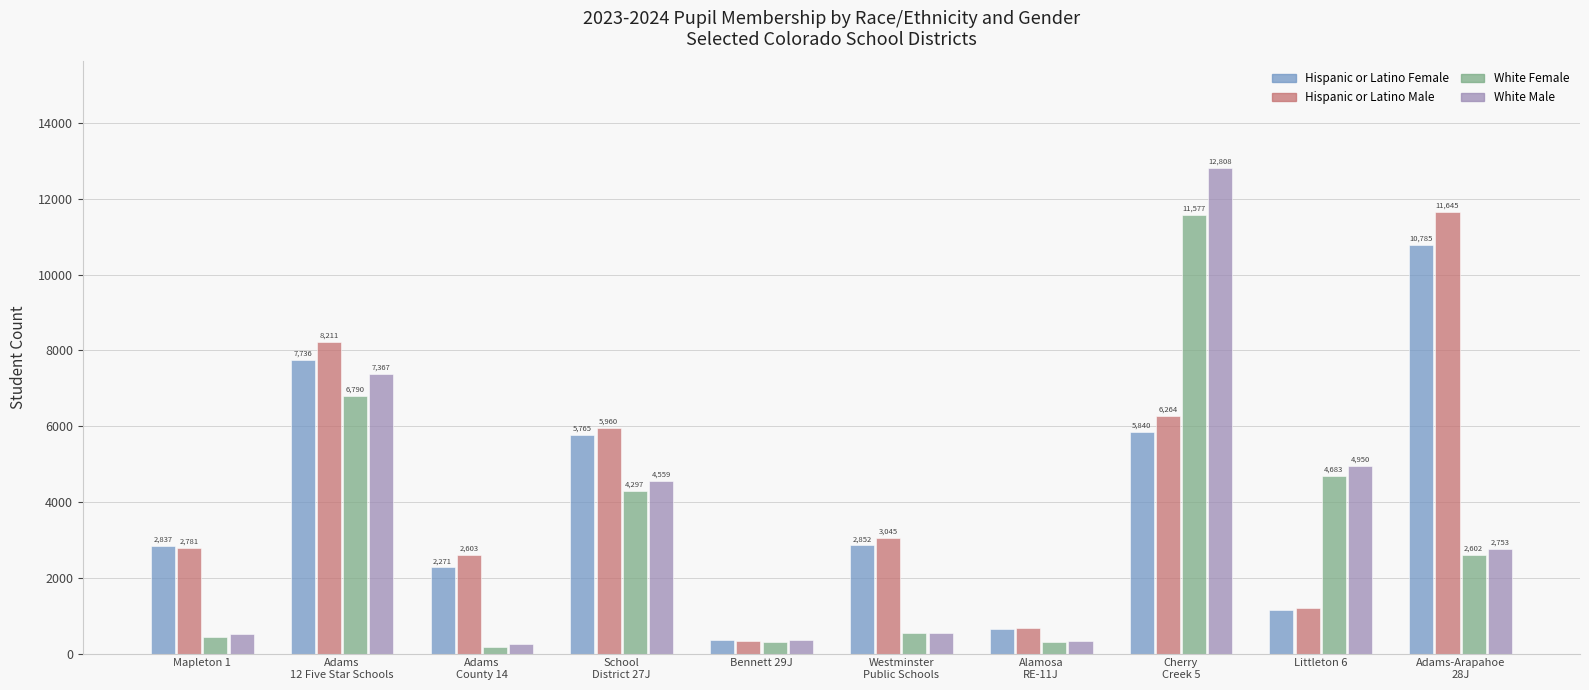

What is the greatest value displayed?

12808